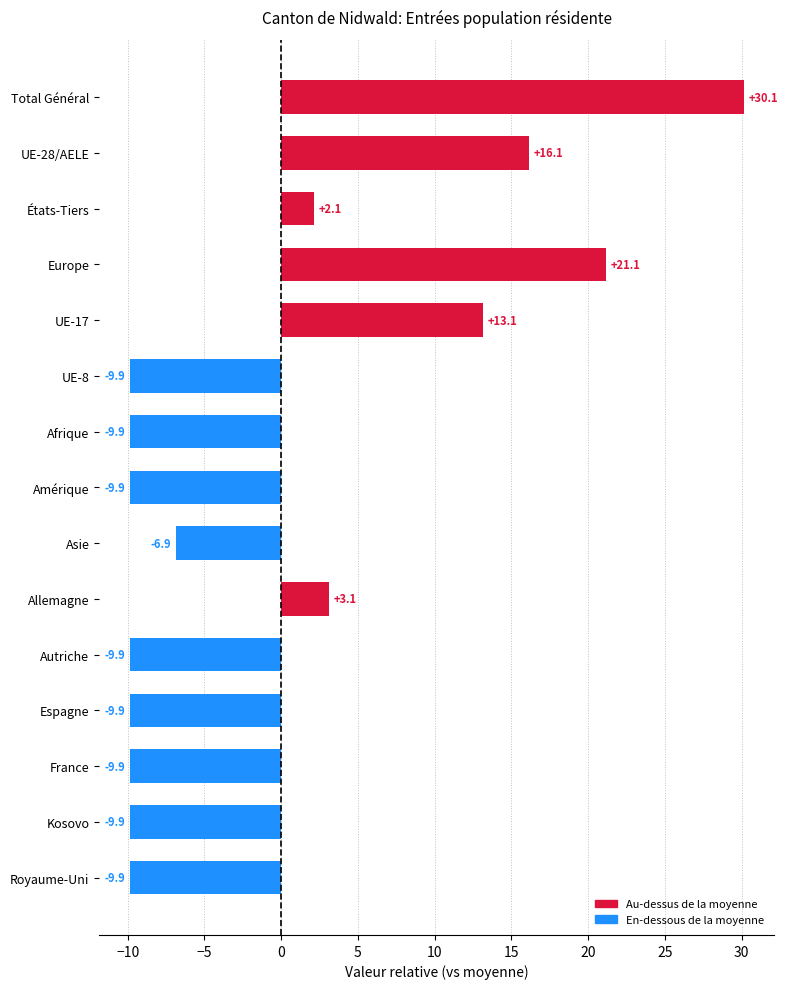

Where is the data nearest to the value 10?

UE-17